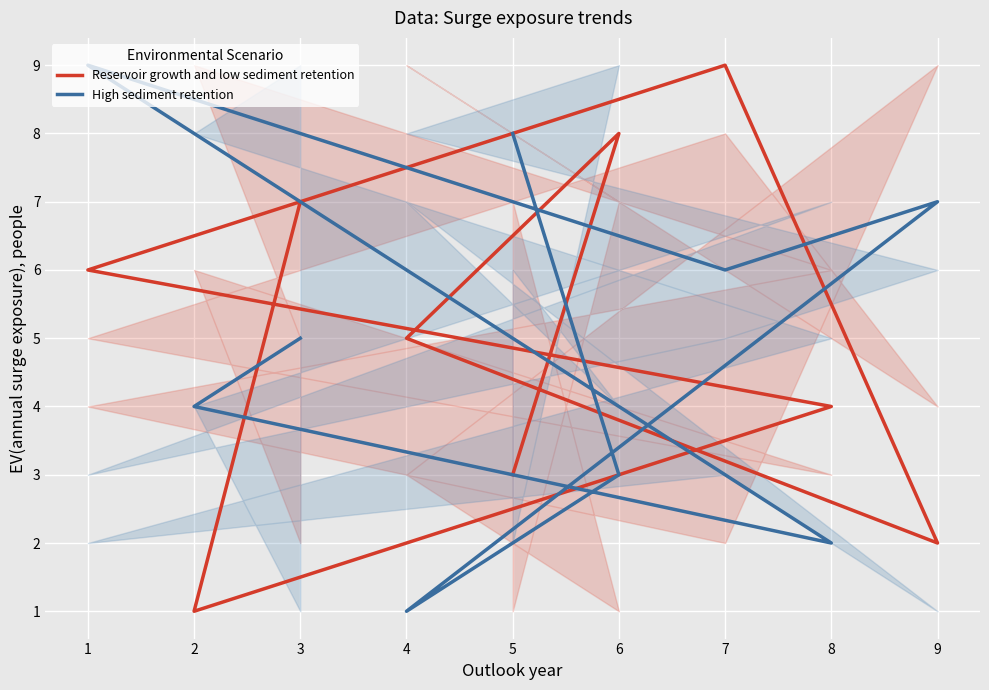

How many series are shown in this chart?

2